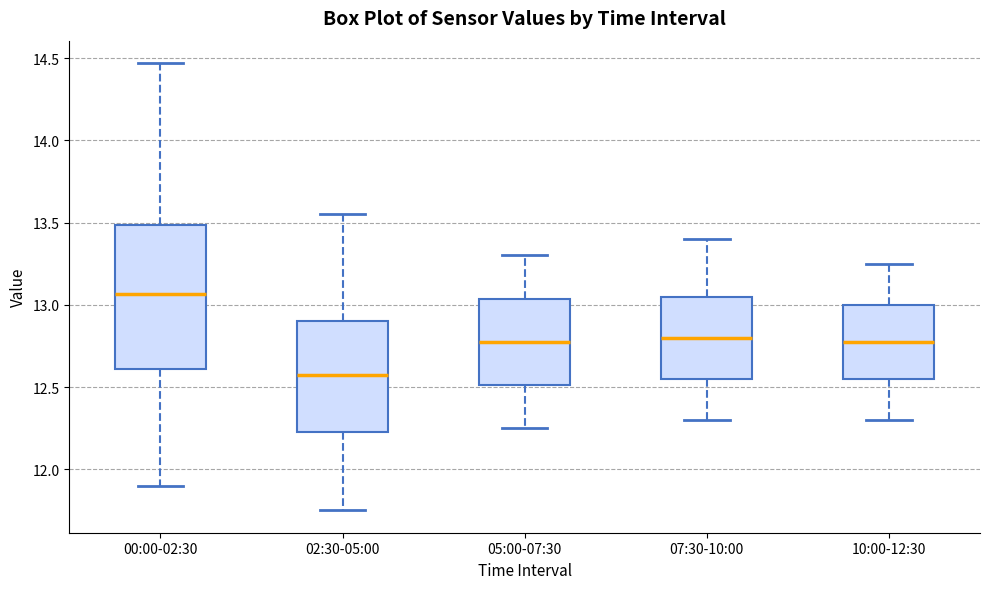

Which box's median line is the lowest?

02:30-05:00